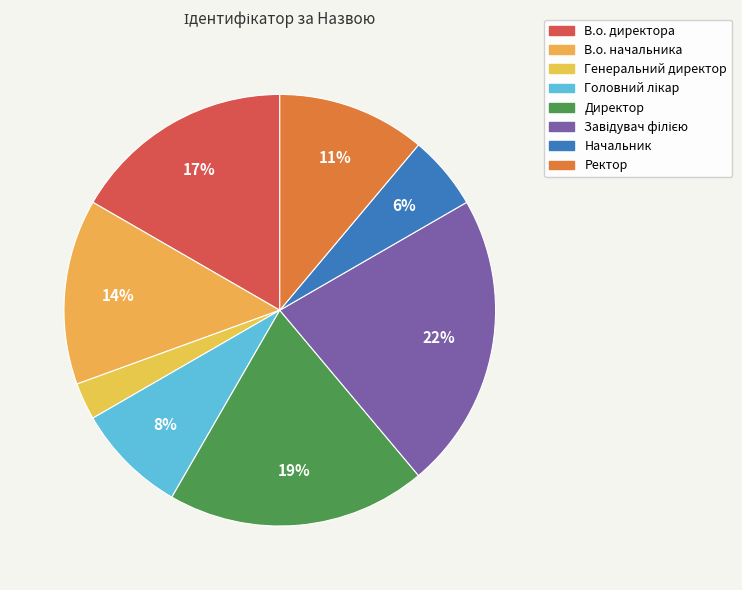

How many segments does this pie chart have?

8